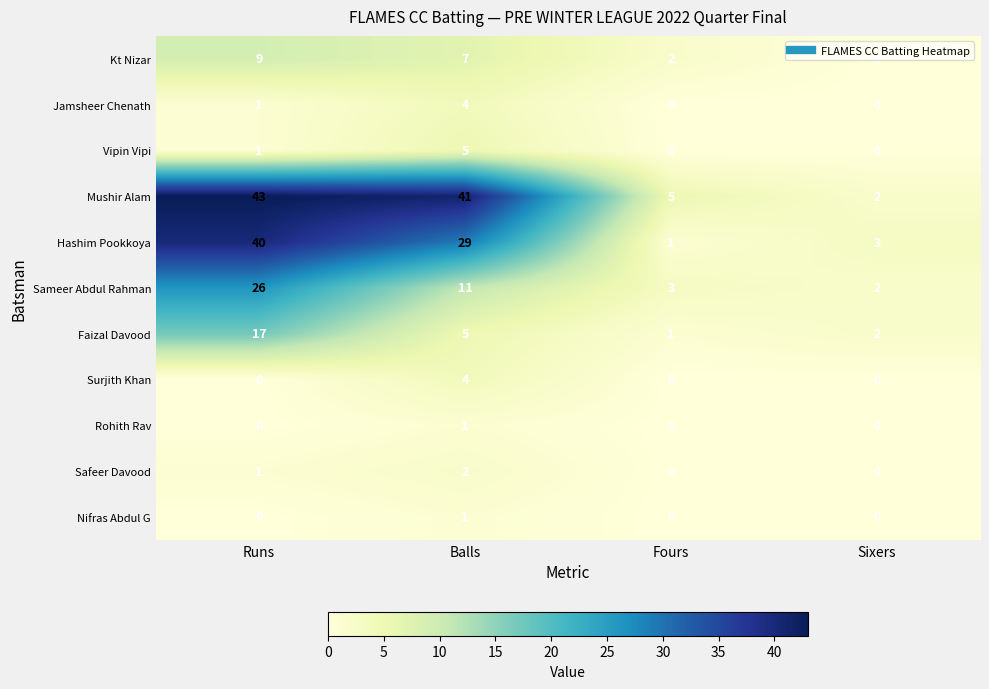

Rank the categories by Hashim Pookkoya value from highest to lowest.

Runs, Balls, Sixers, Fours